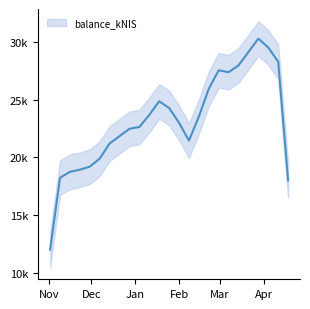

What is the difference between the second highest and second lowest values?

11990.7